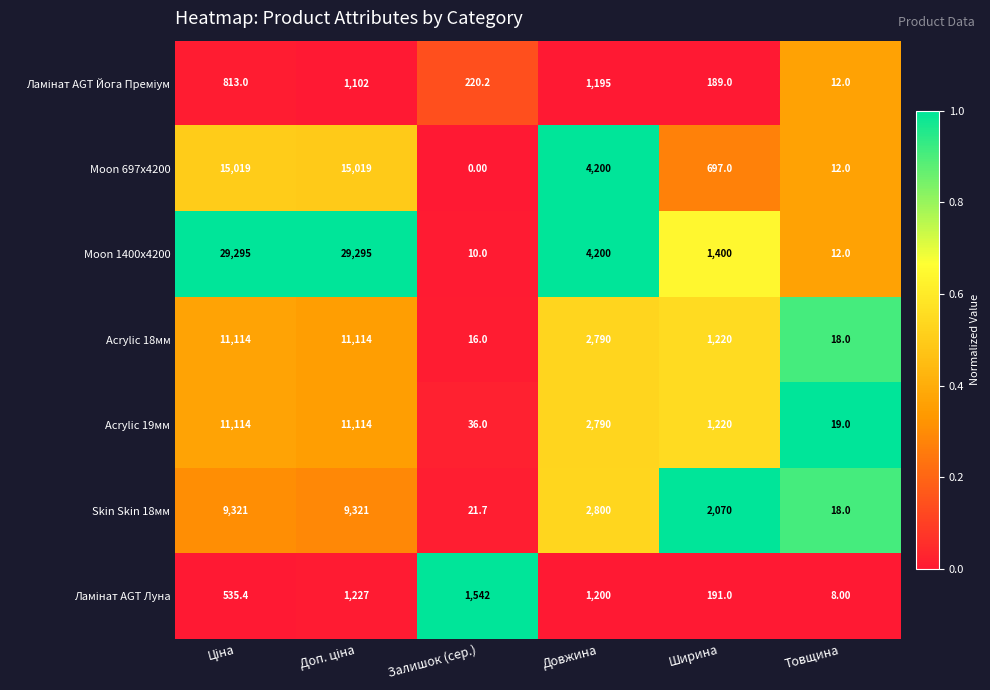

Is the value of Acrylic 18мм at Залишок (сер.) greater than the value of Moon 697x4200 at Залишок (сер.)?

Yes